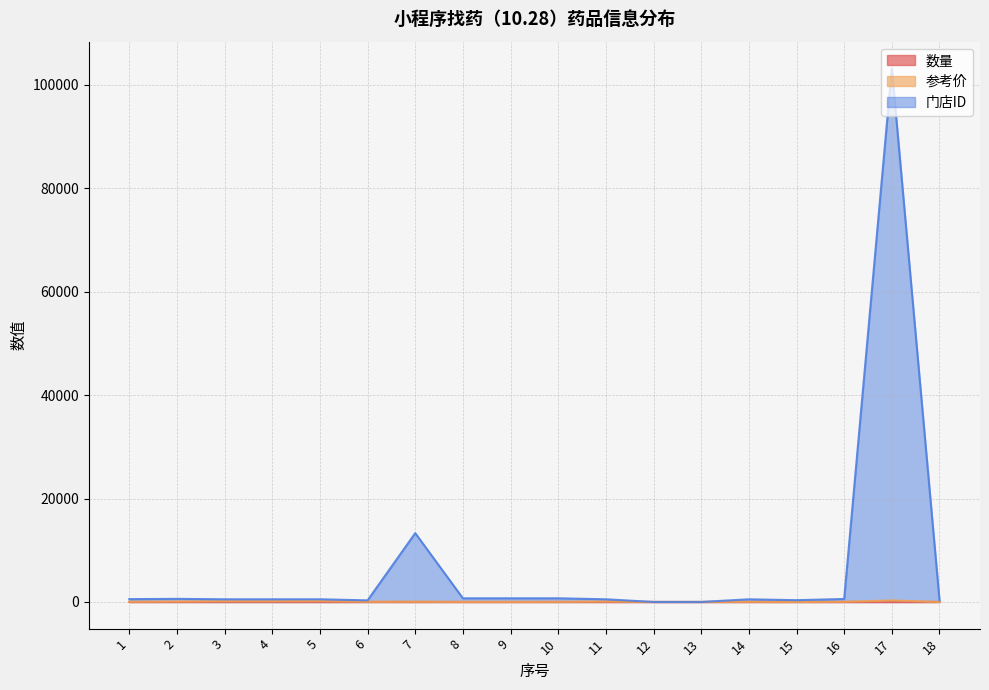

What is the total value across all series at 14?

551